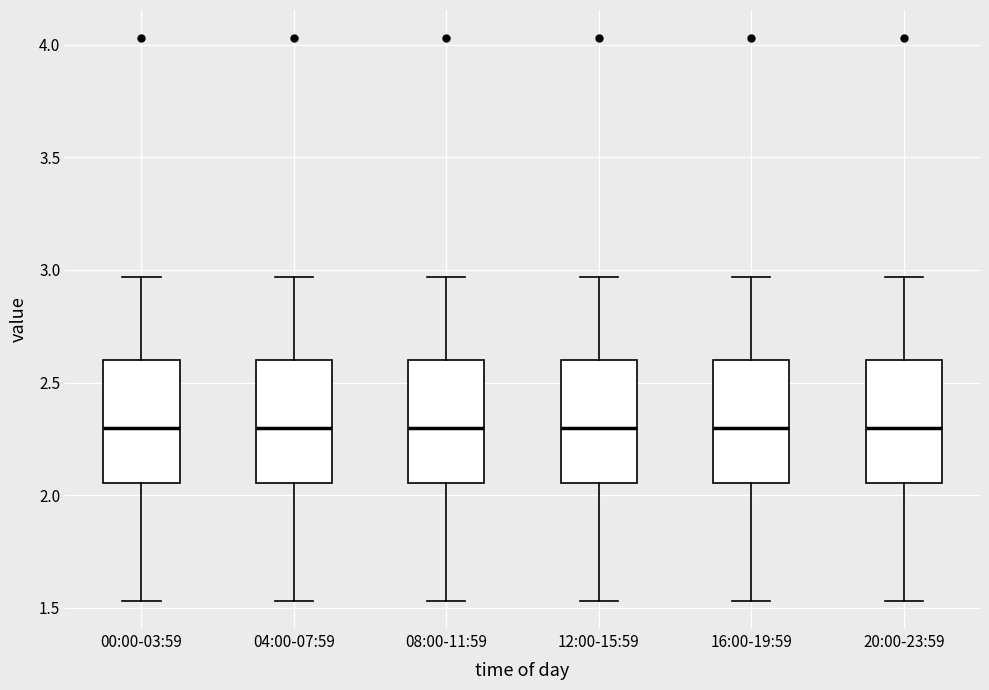

Where does the upper whisker of the box for 08:00-11:59 end on the y-axis? The values are not printed on the chart, so give them approximately, as read against the axis.

2.95